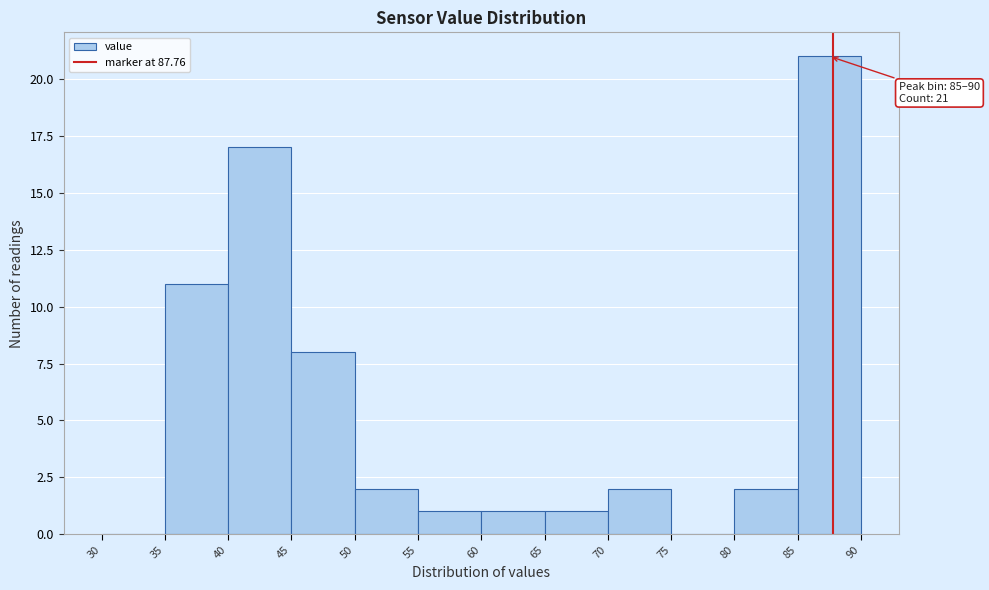

Over which range of the x-axis is the bar tallest?

85 to 90